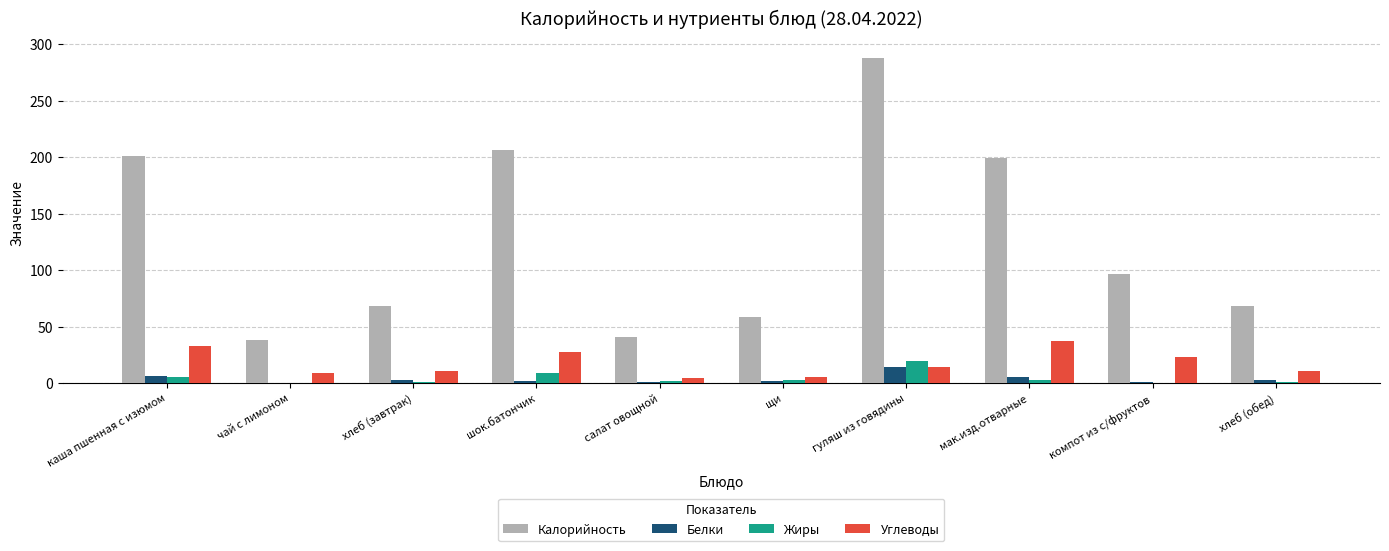

How many groups of bars are there?

10